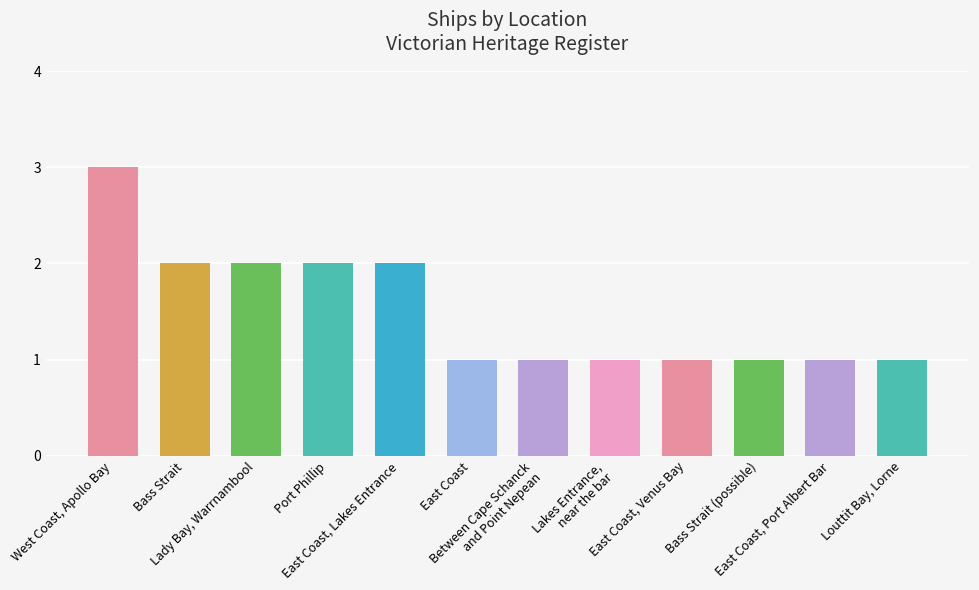

The chart shows a value of 2 at Lady Bay, Warrnambool. True or false?

True